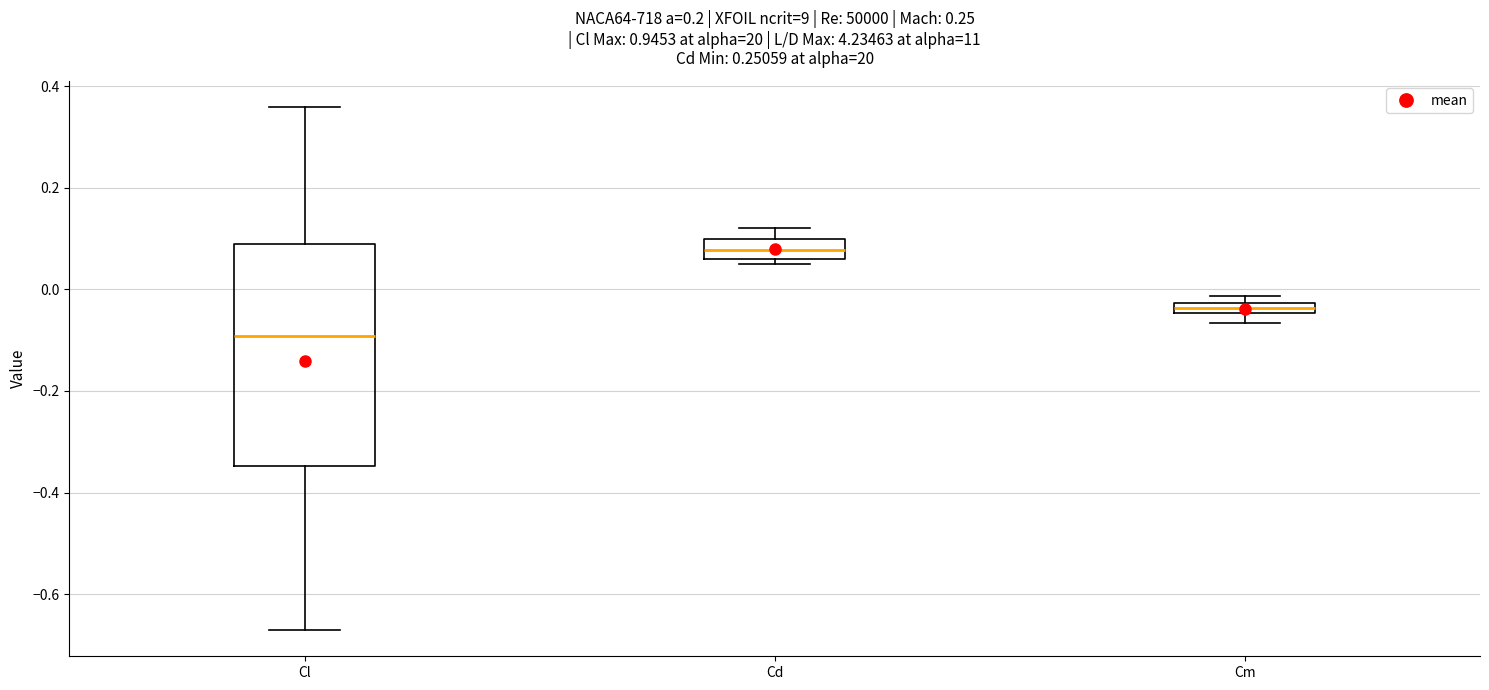

Which box is the tallest, from its lower edge to its upper edge?

Cl